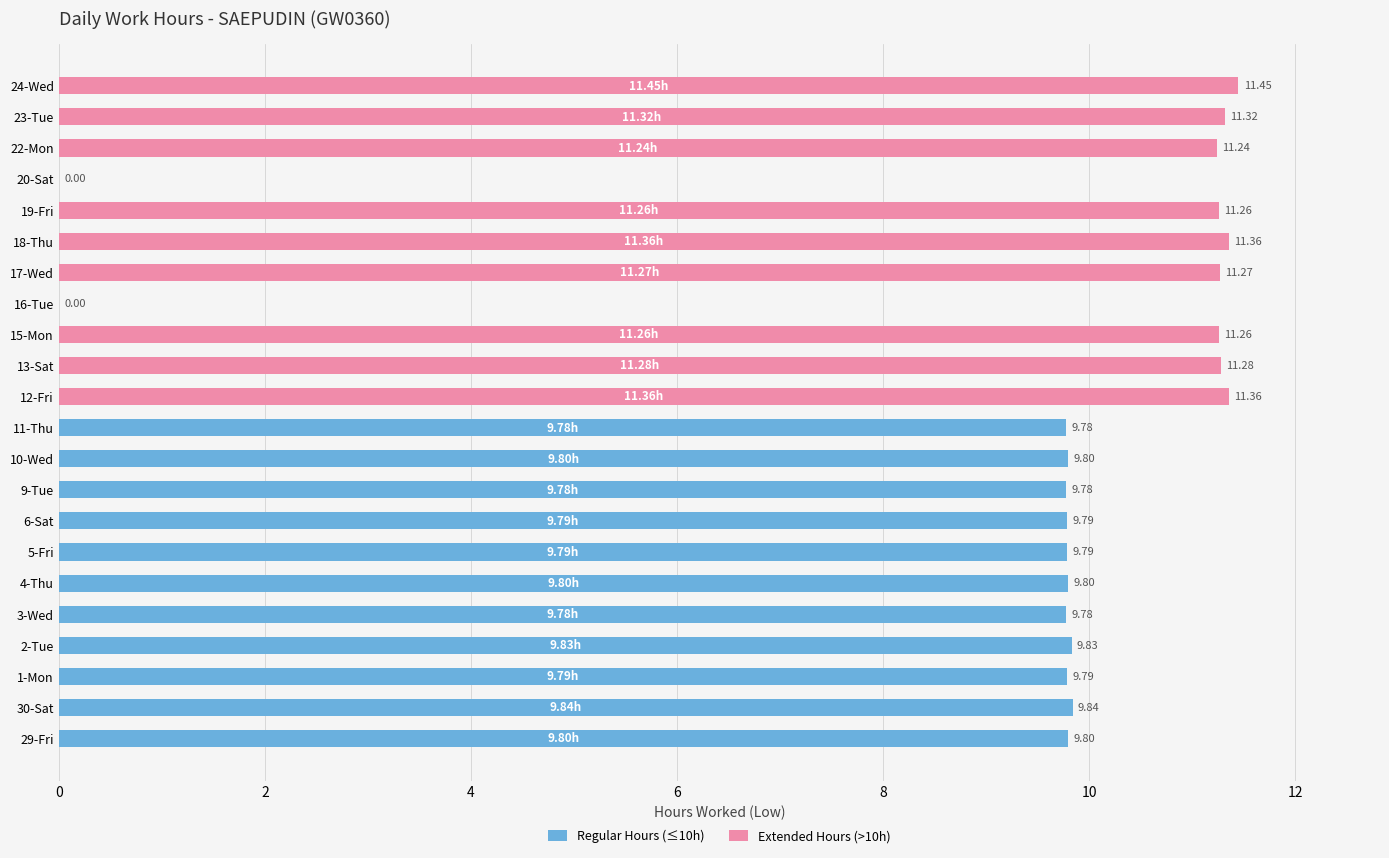

What is the difference between the second highest and minimum values?

11.4